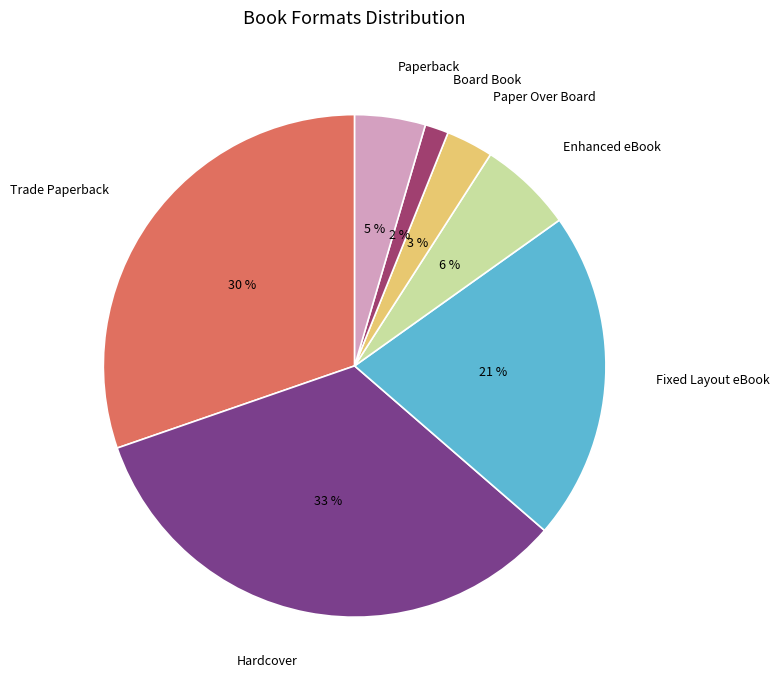

To the nearest percent, what percentage of the pie is Fixed Layout eBook?

21%